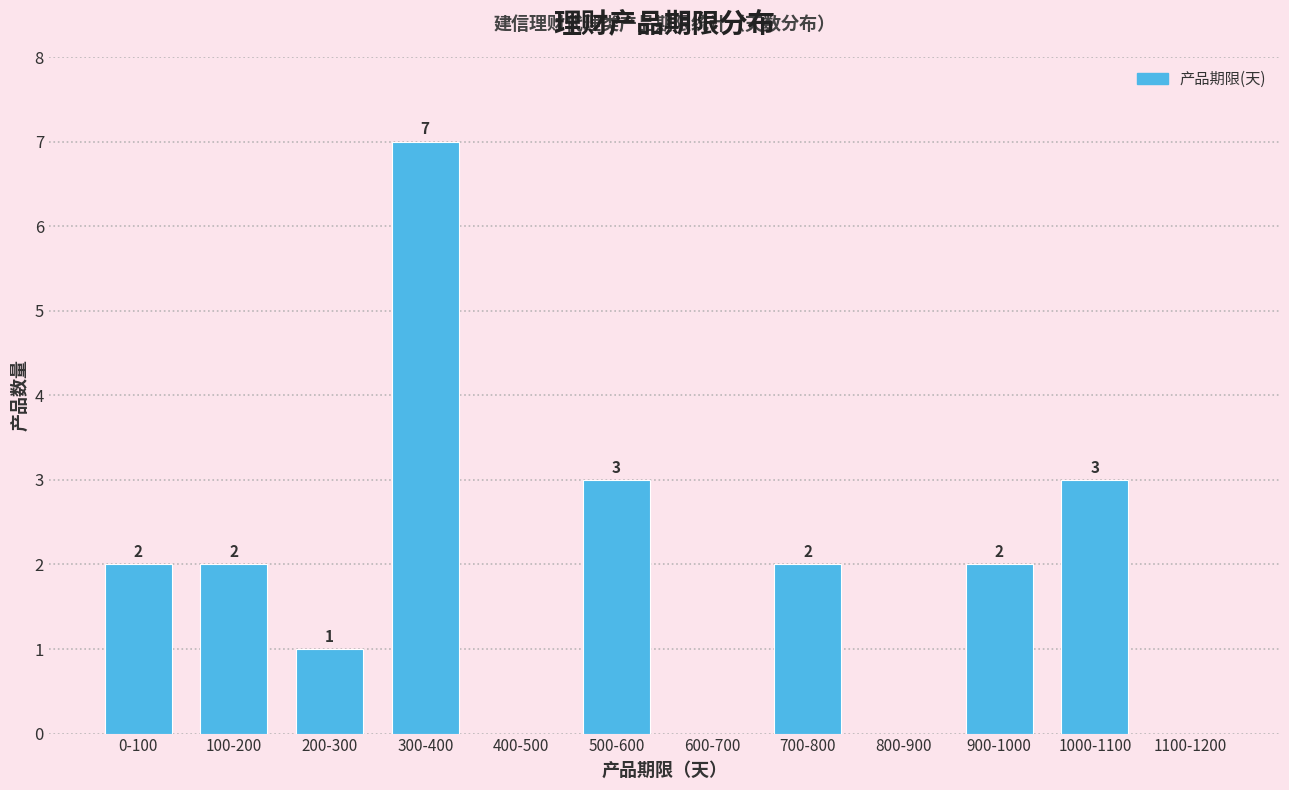

Reading right to left, extract all data points from this chart.

1100-1200=0	1000-1100=3	900-1000=2	800-900=0	700-800=2	600-700=0	500-600=3	400-500=0	300-400=7	200-300=1	100-200=2	0-100=2